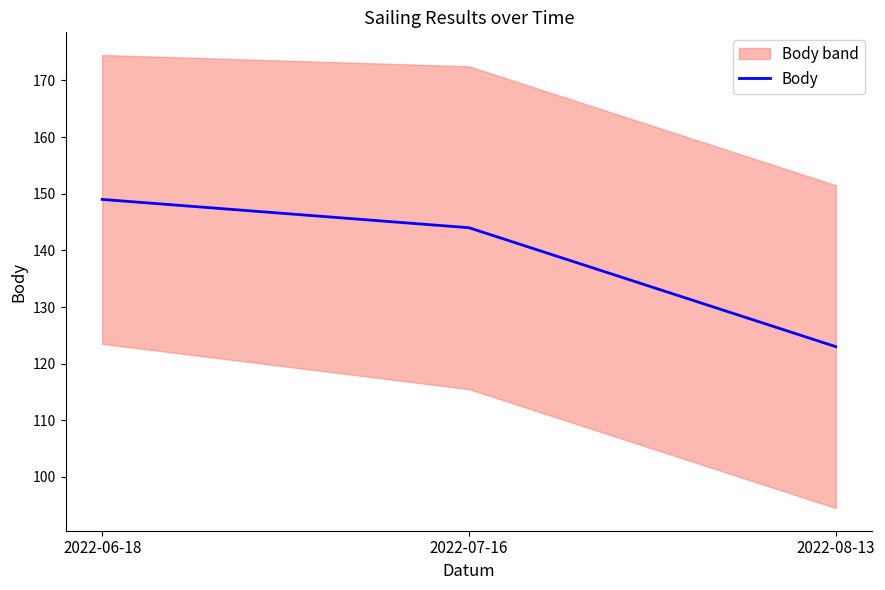

Reading right to left, what are all the values shown in this chart?

123	144	149